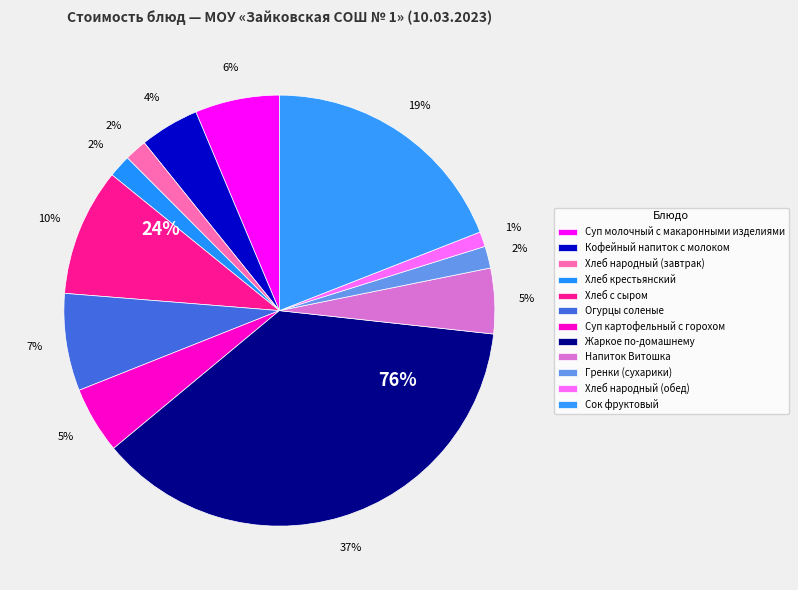

Combined, do Хлеб народный (завтрак) and Суп картофельный с горохом account for over 50%?

No